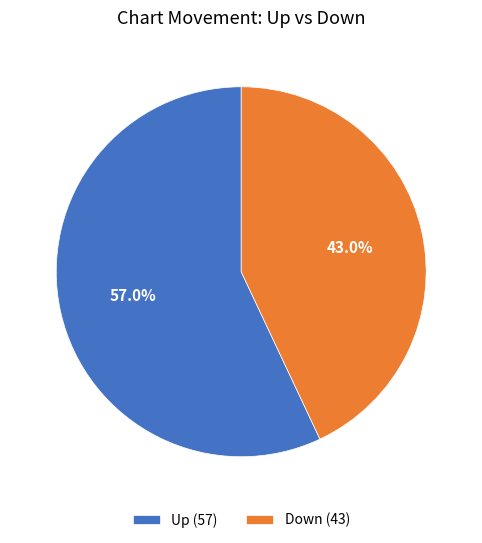

Rank the categories by value from lowest to highest.

Down (43), Up (57)